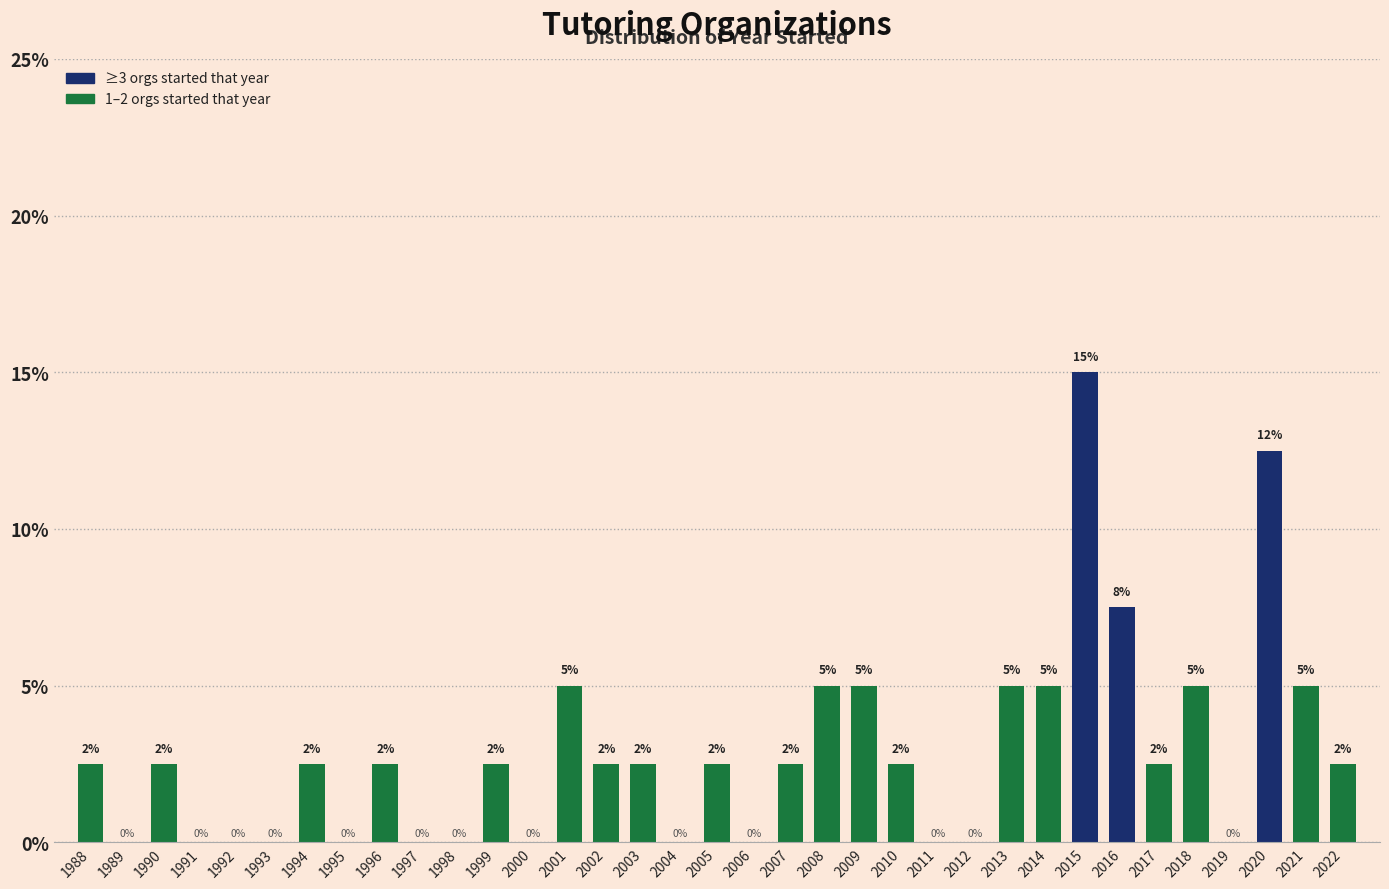

Which category has the highest value across all series?

2015